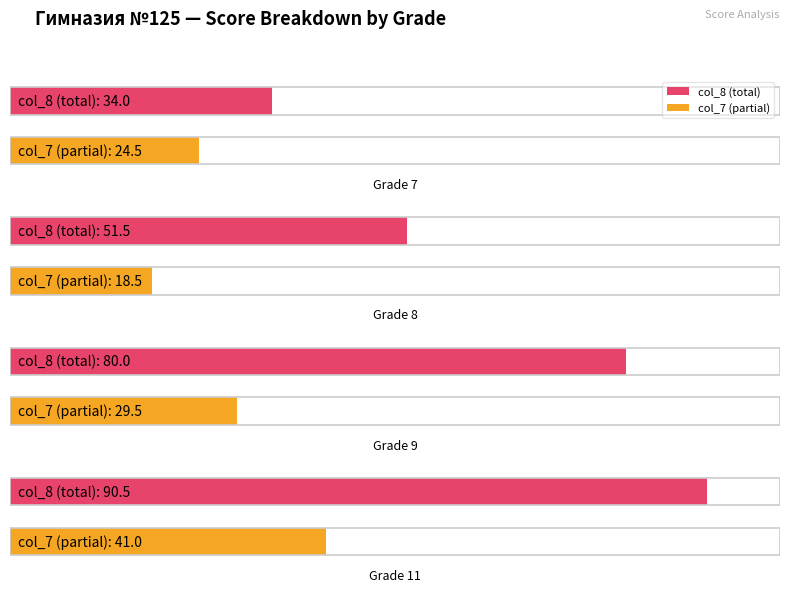

What is the highest value of the col_8 series?

90.5